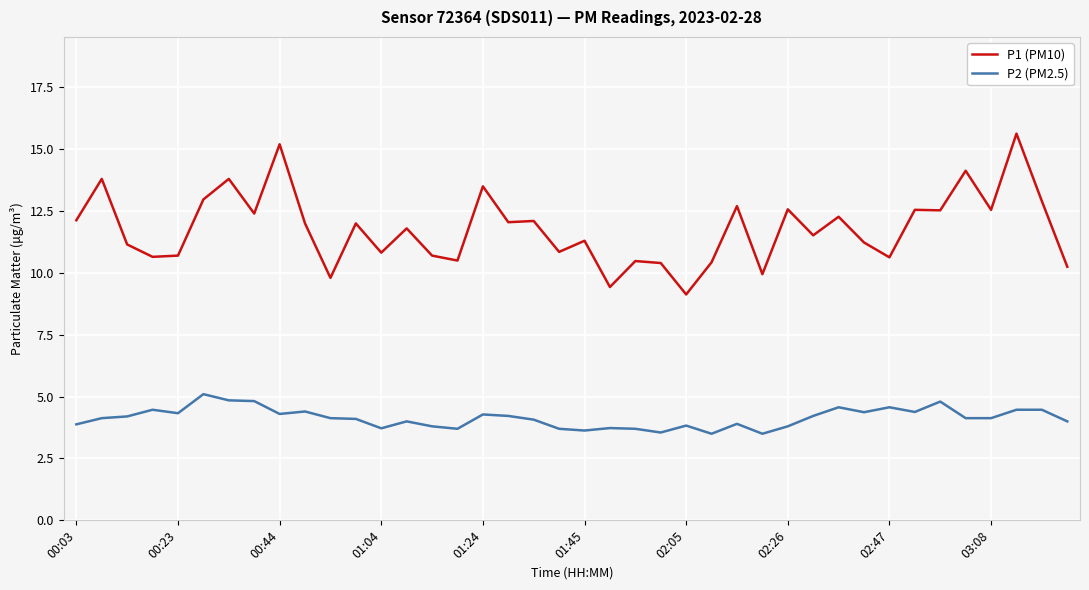

Which series has the widest spread of values?

P1 (PM10)